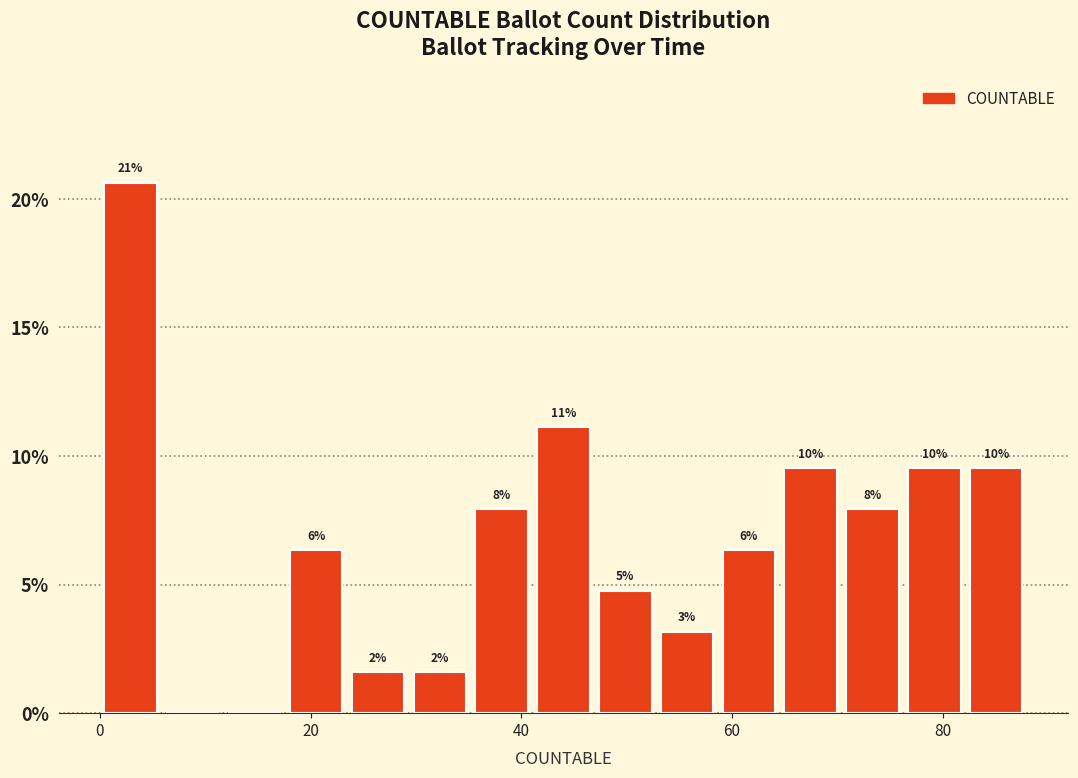

Read against the x-axis, roughly where is the centre of the tallest bar?

2